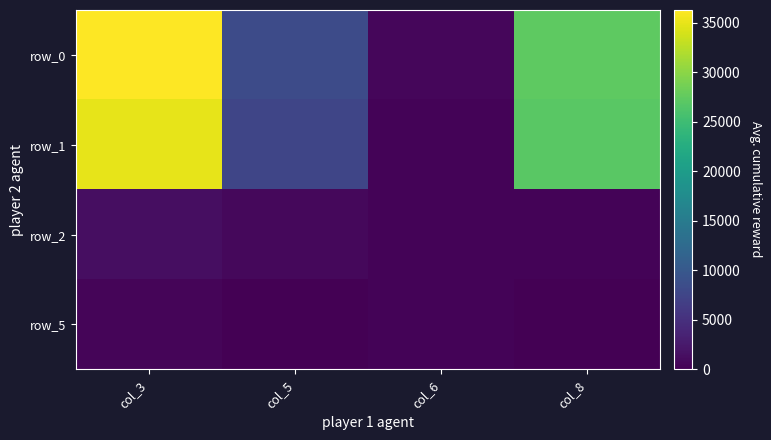

At how many categories does at least one series exceed 9004?

2